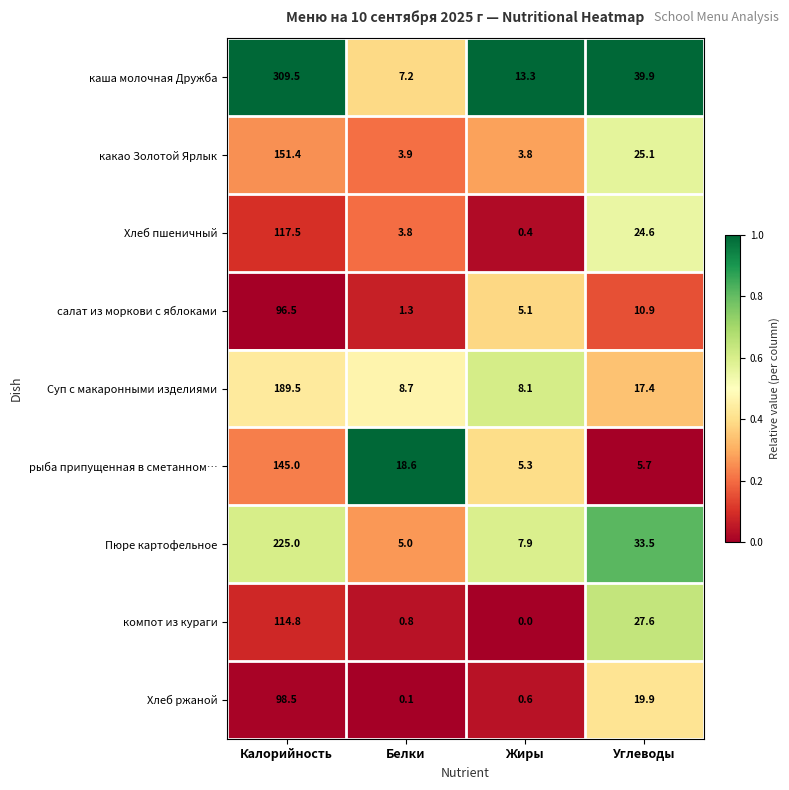

Is it true that компот из кураги equals -61.2 at Жиры?

False